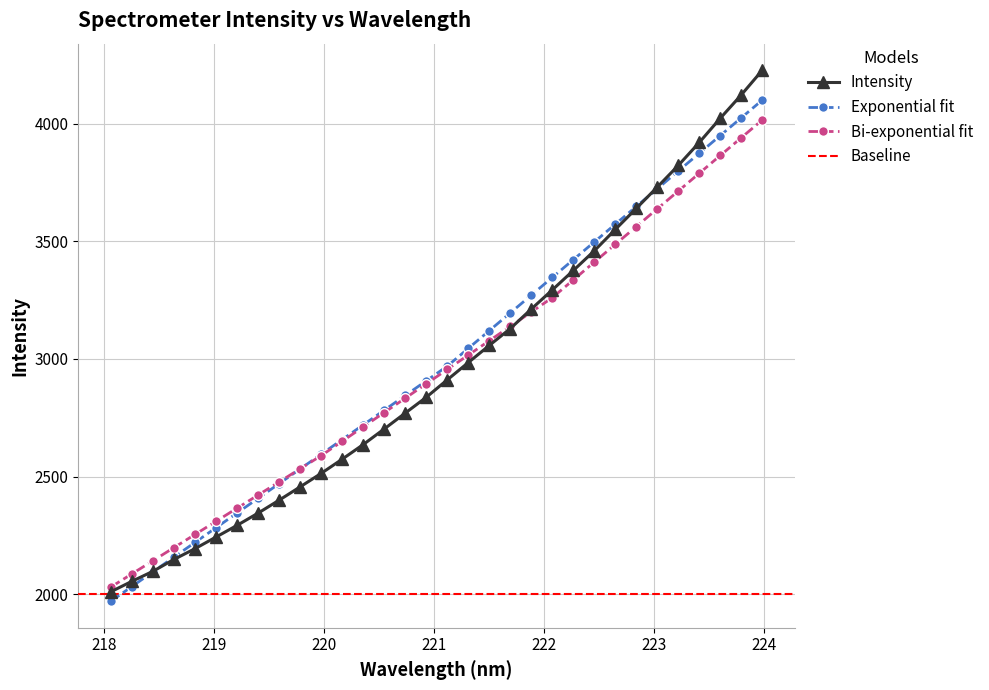

True or false: Exponential fit has more than 0 points higher than both neighbors.

False